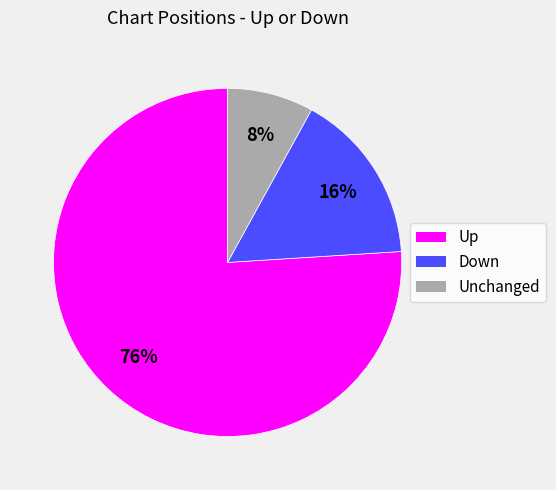

To the nearest percent, what is the average slice percentage?

33%